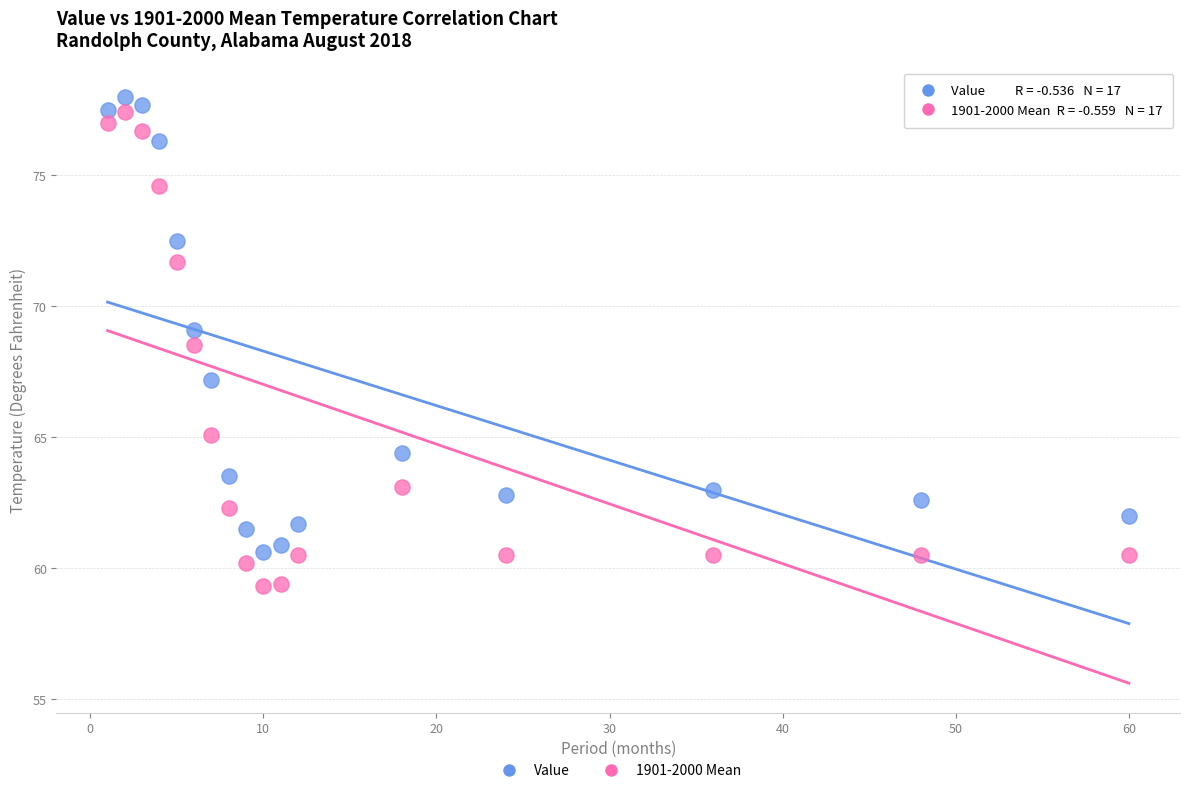

Across all data points, what is the range of Y values (max minus min)?

18.7